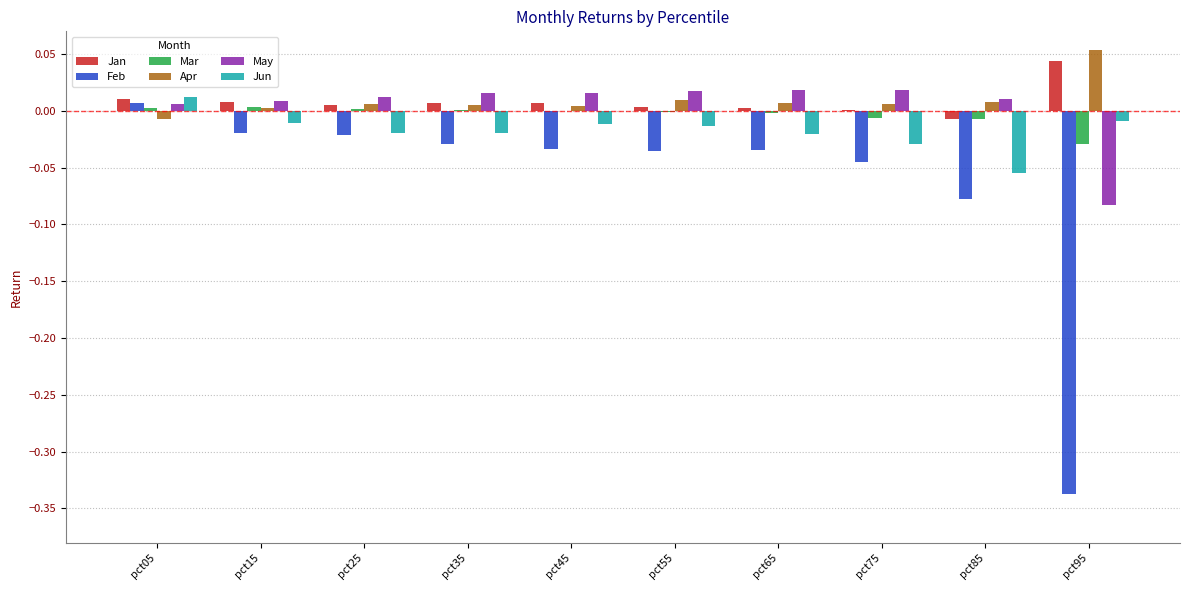

Is the value of Apr at pct65 greater than the value of Jun at pct55?

Yes